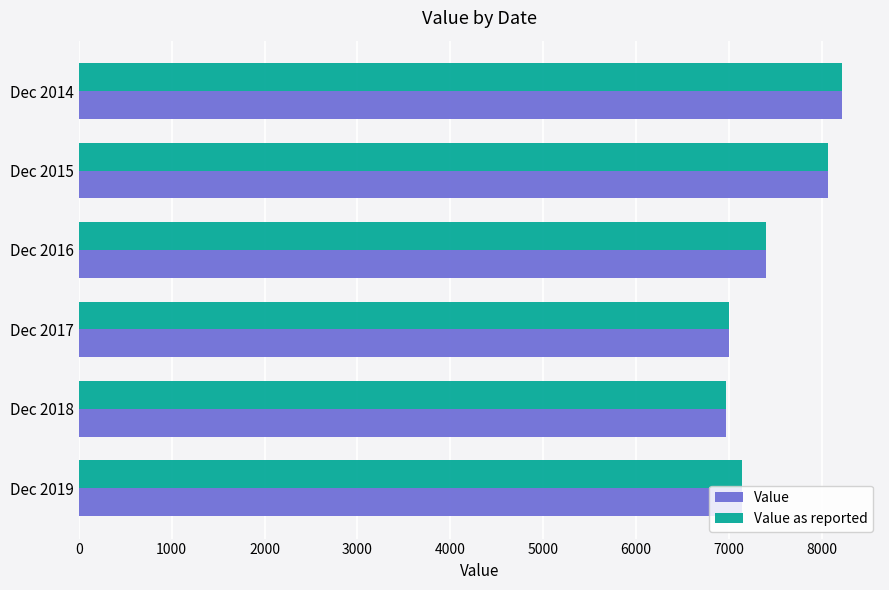

The Value series shows 3637.7 at Dec 2017. True or false?

False